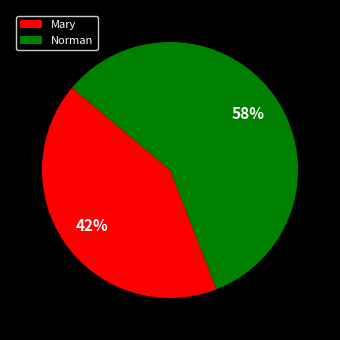

Rank the categories by value from highest to lowest.

Norman, Mary